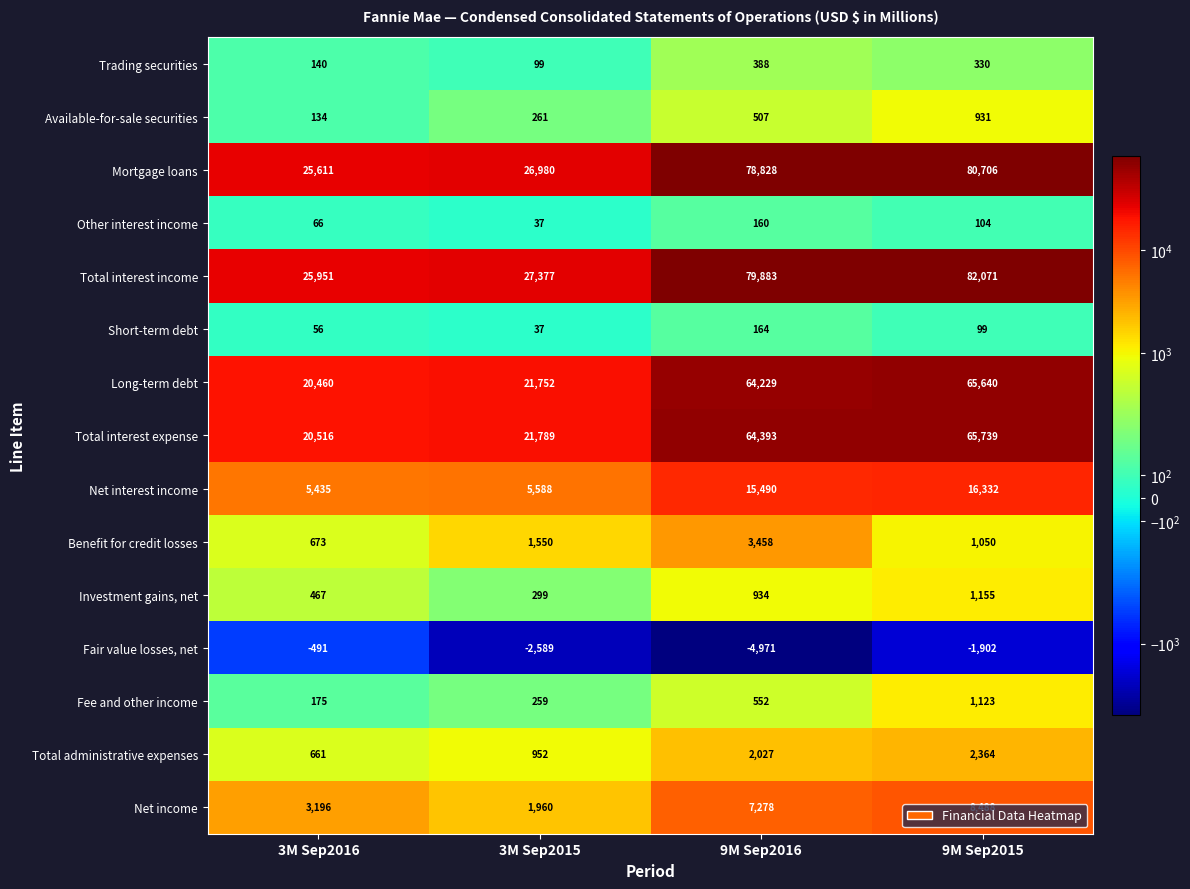

What is the spread (max minus min) of values at 9M Sep2016?

84854